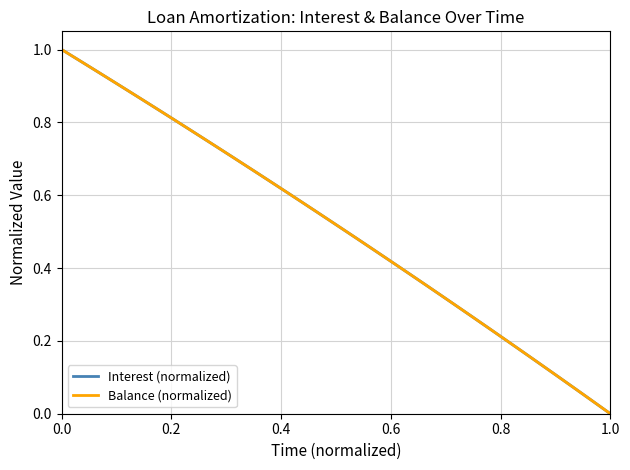

Does the chart have visible grid lines?

Yes